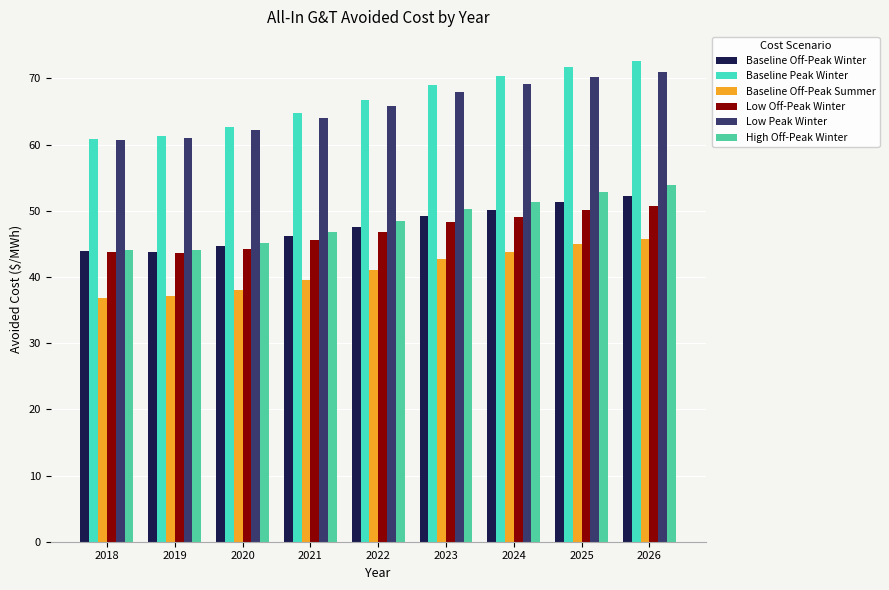

What is the spread (max minus min) of values at 2019?

24.2